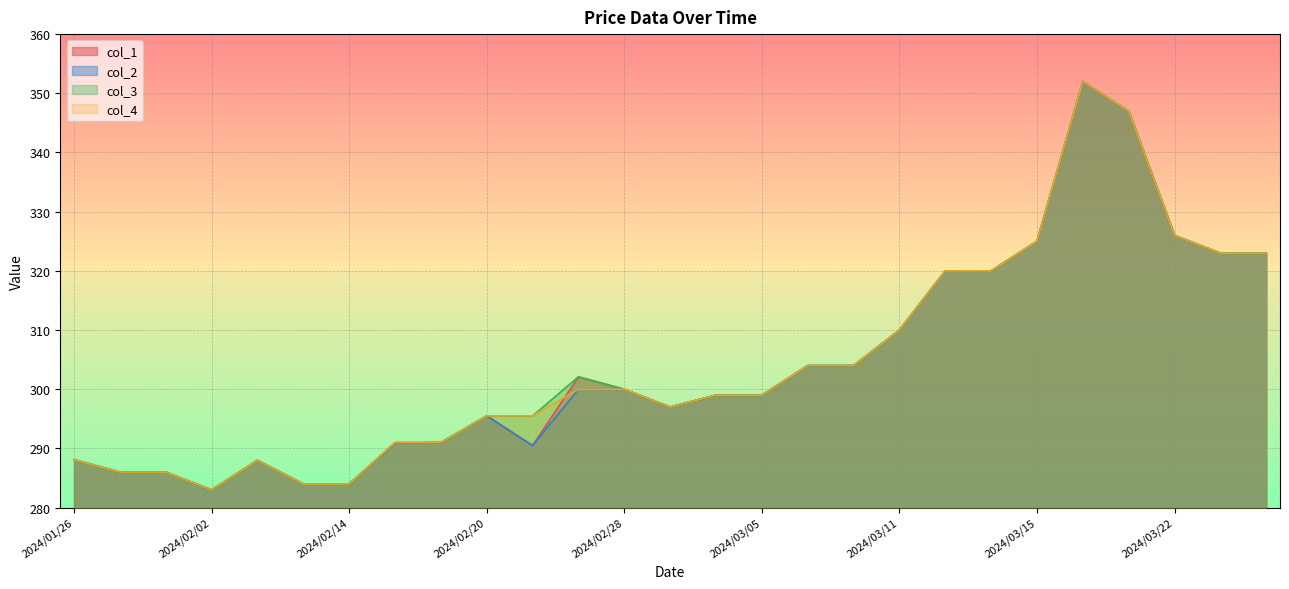

What position from the left is 2024/03/18?

23